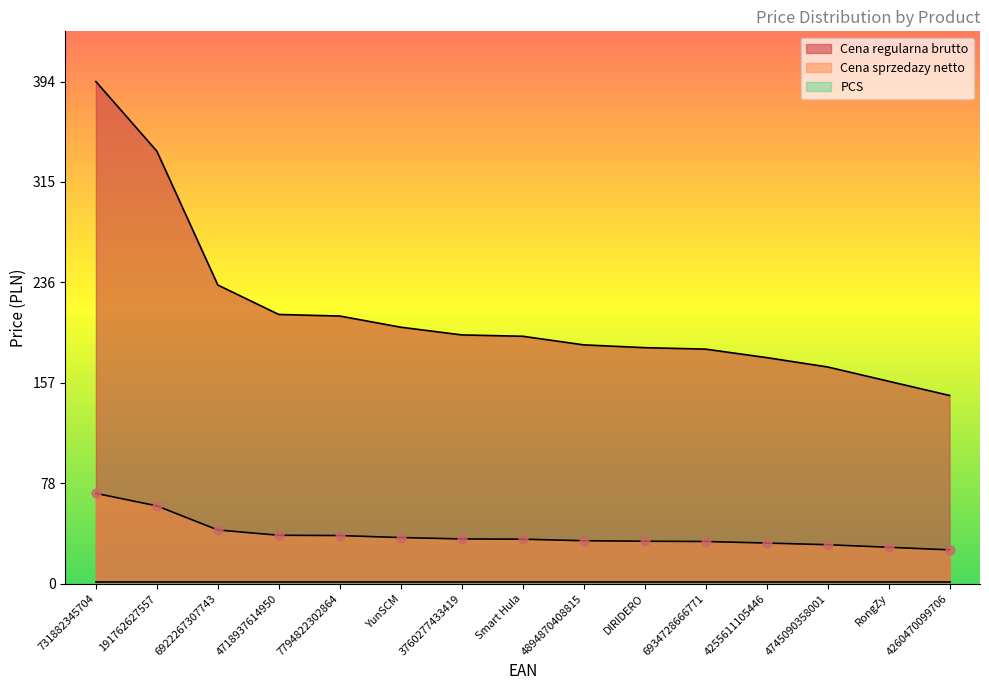

Which series has the largest Y range (max minus min)?

Cena regularna brutto